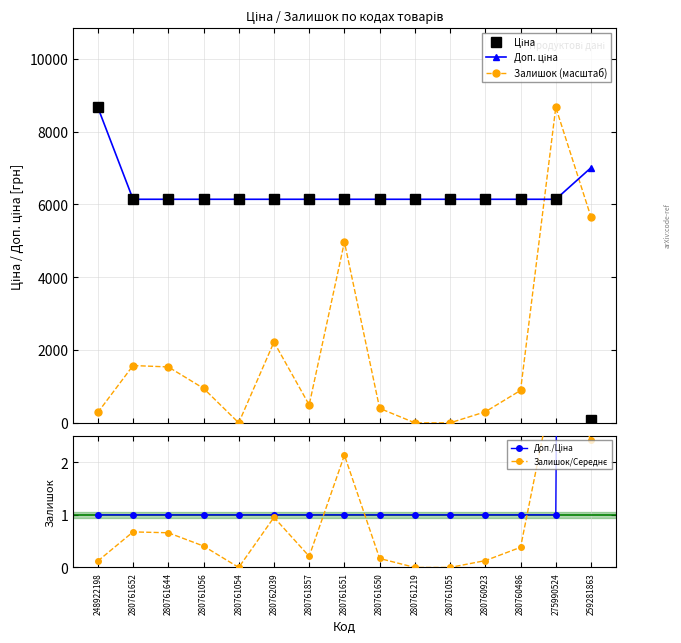

How many values in Залишок/Середнє are above zero?

12